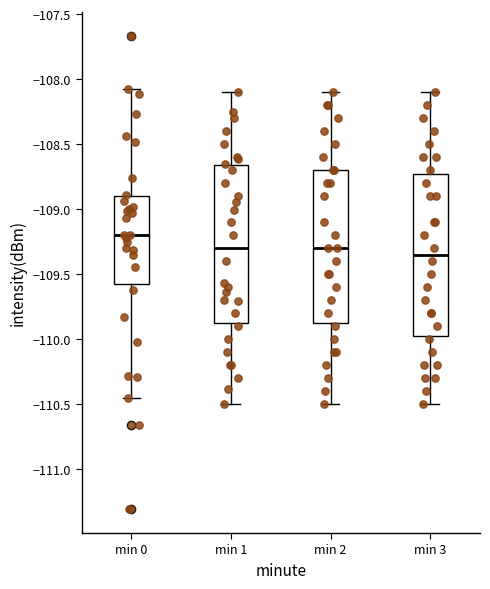

Where does the lower whisker of the box for min 3 end on the y-axis? The values are not printed on the chart, so give them approximately, as read against the axis.

-110.50